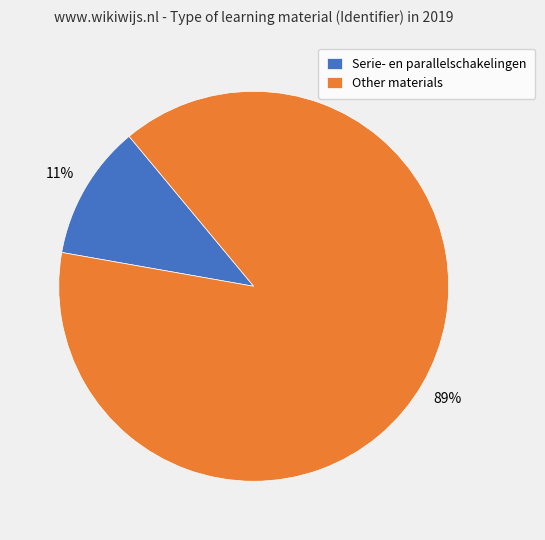

Count the number of slices in the pie.

2